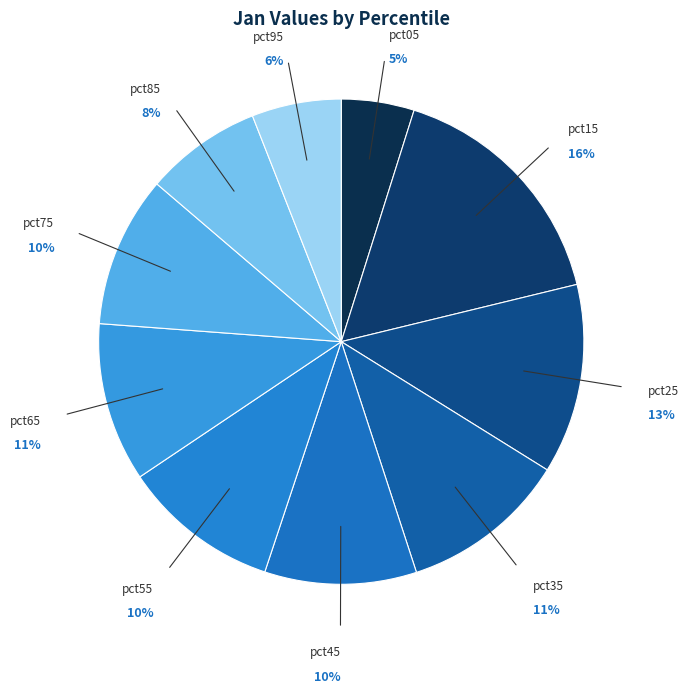

What is the smallest slice in the pie chart?

pct05